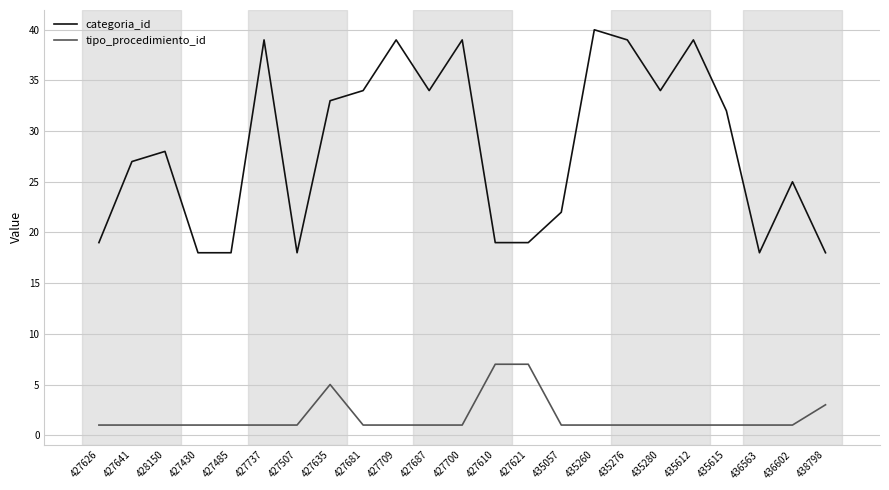

Is the value of tipo_procedimiento_id at 427626 greater than the value of categoria_id at 436563?

No